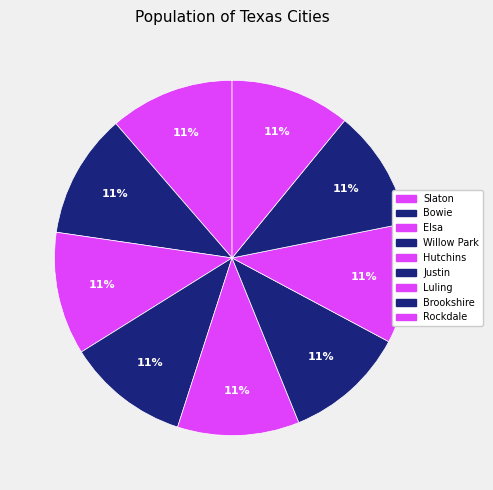

Is it true that Rockdale is 1% of the pie?

False